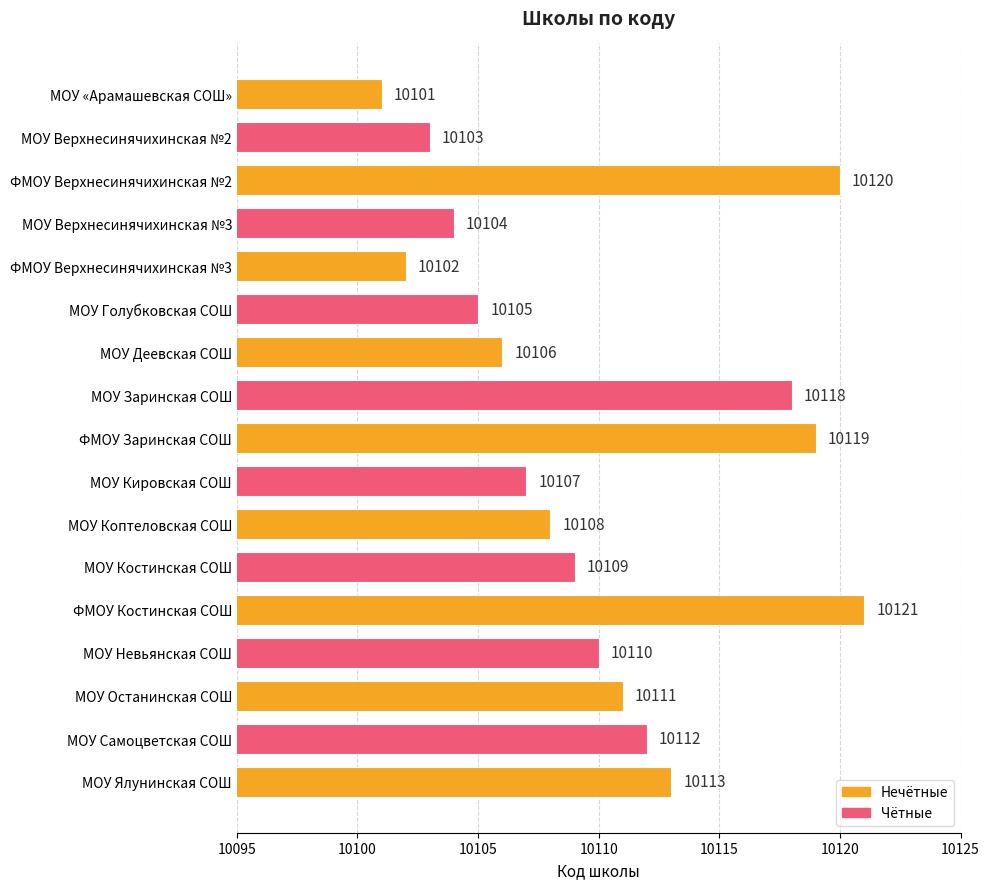

List the labels in order of value, smallest first.

МОУ «Арамашевская СОШ», ФМОУ Верхнесинячихинская №3, МОУ Верхнесинячихинская №2, МОУ Верхнесинячихинская №3, МОУ Голубковская СОШ, МОУ Деевская СОШ, МОУ Кировская СОШ, МОУ Коптеловская СОШ, МОУ Костинская СОШ, МОУ Невьянская СОШ, МОУ Останинская СОШ, МОУ Самоцветская СОШ, МОУ Ялунинская СОШ, МОУ Заринская СОШ, ФМОУ Заринская СОШ, ФМОУ Верхнесинячихинская №2, ФМОУ Костинская СОШ